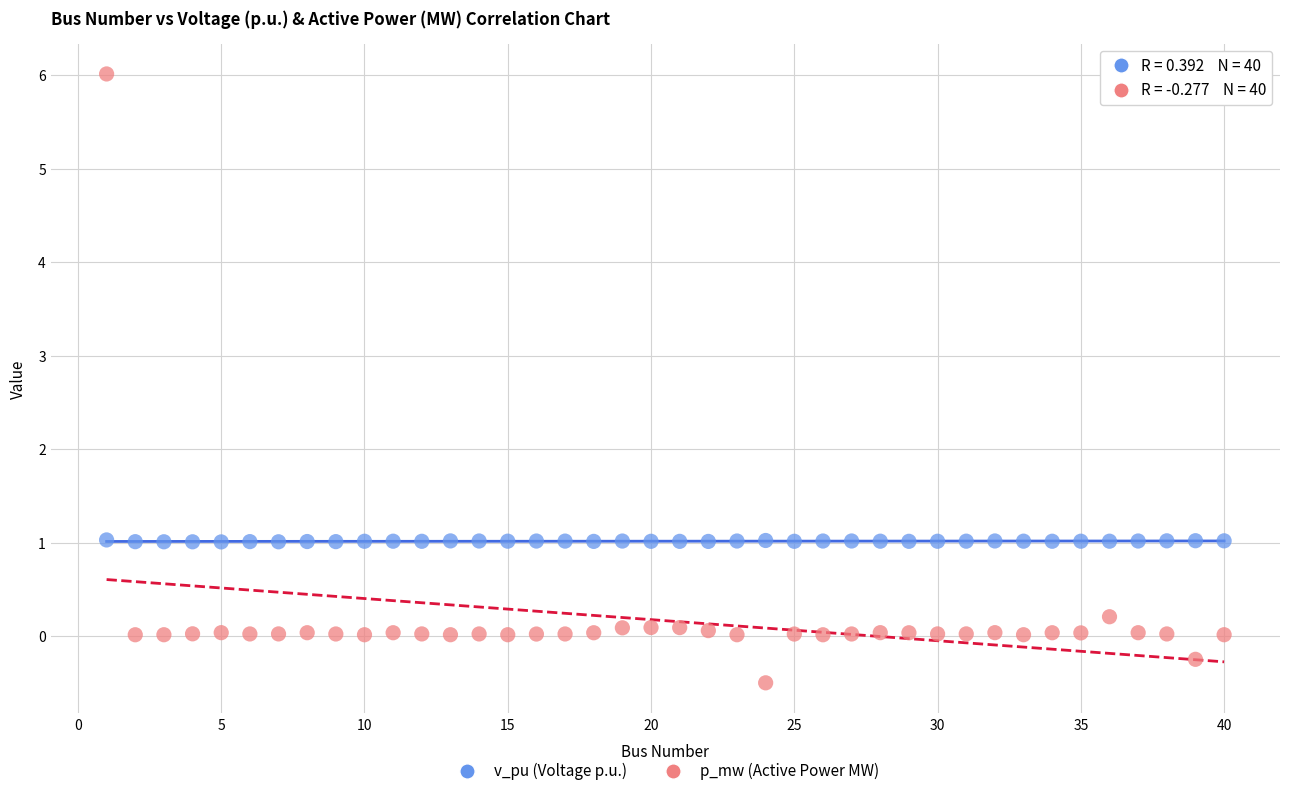

Which series contains the highest Y value?

p_mw (Active Power MW)